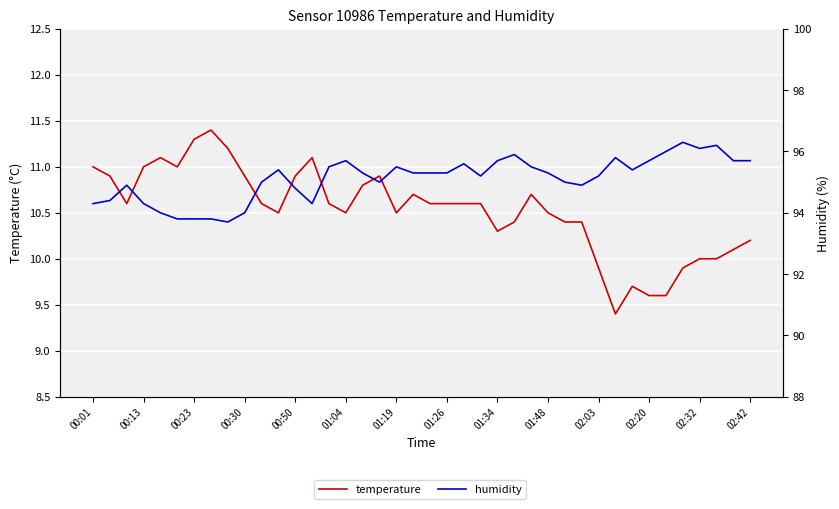

True or false: humidity and temperature cross at least once.

False